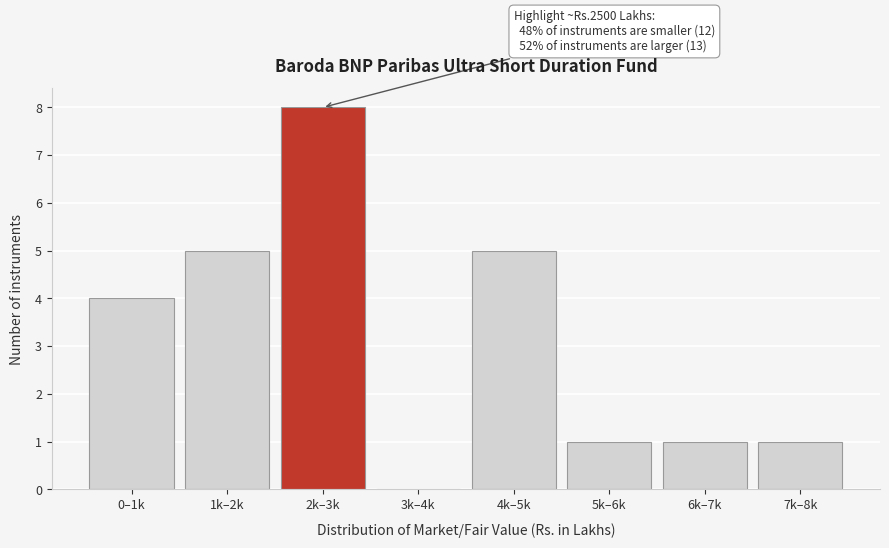

Reading left to right, extract all data points from this chart.

0–1k=4	1k–2k=5	2k–3k=8	3k–4k=0	4k–5k=5	5k–6k=1	6k–7k=1	7k–8k=1